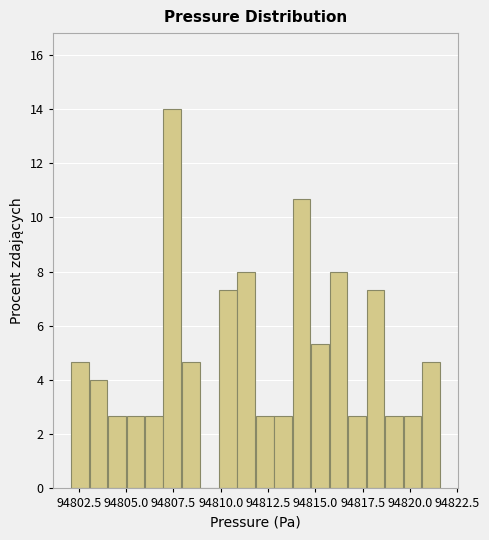

Read against the x-axis, roughly where is the centre of the tallest bar?

94807.5